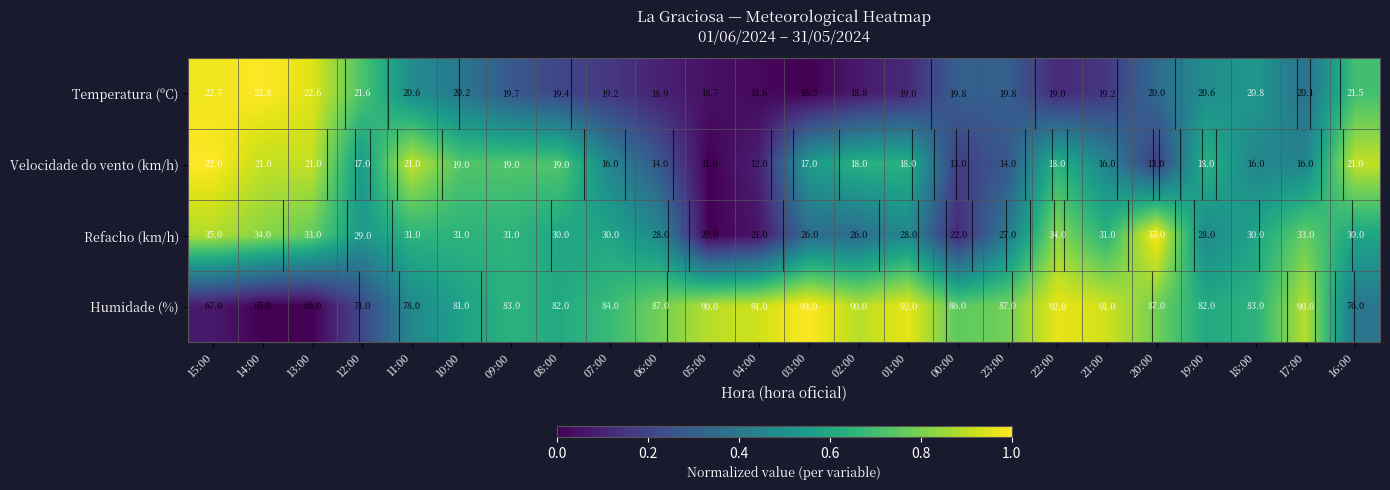

True or false: Temperatura (ºC) has a value of 1.2 at 12:00.

False